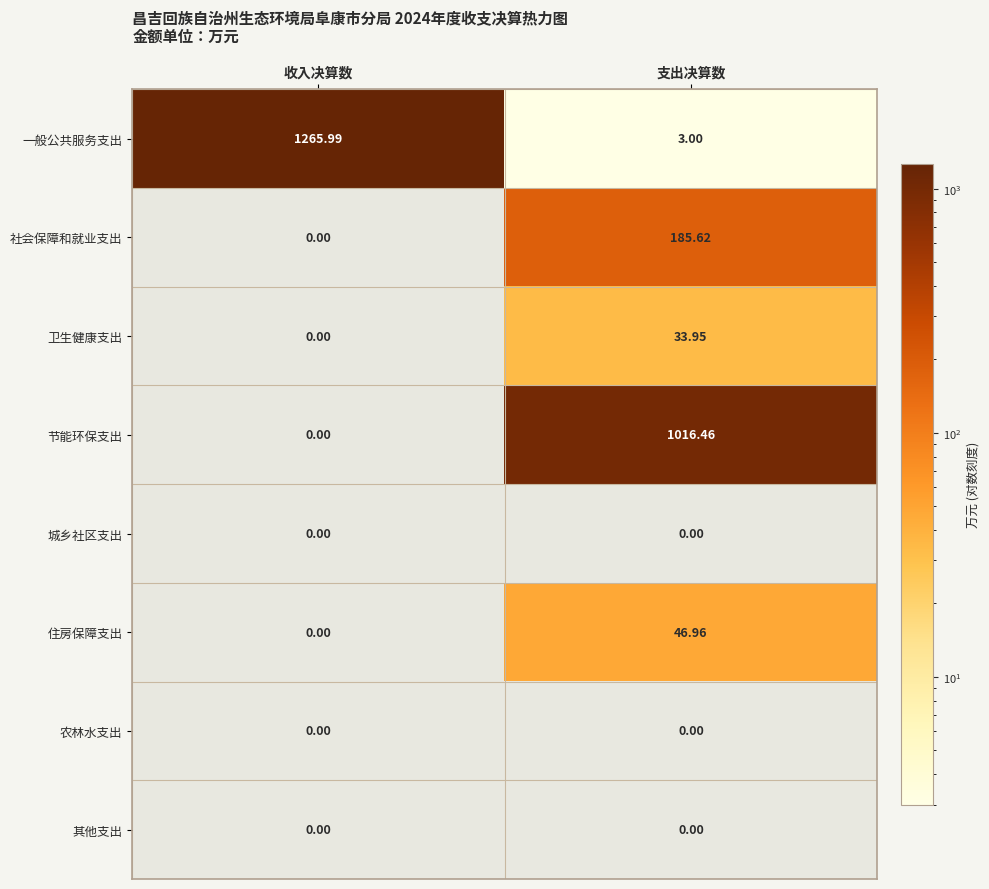

Rank the categories by 住房保障支出 value from lowest to highest.

收入决算数, 支出决算数